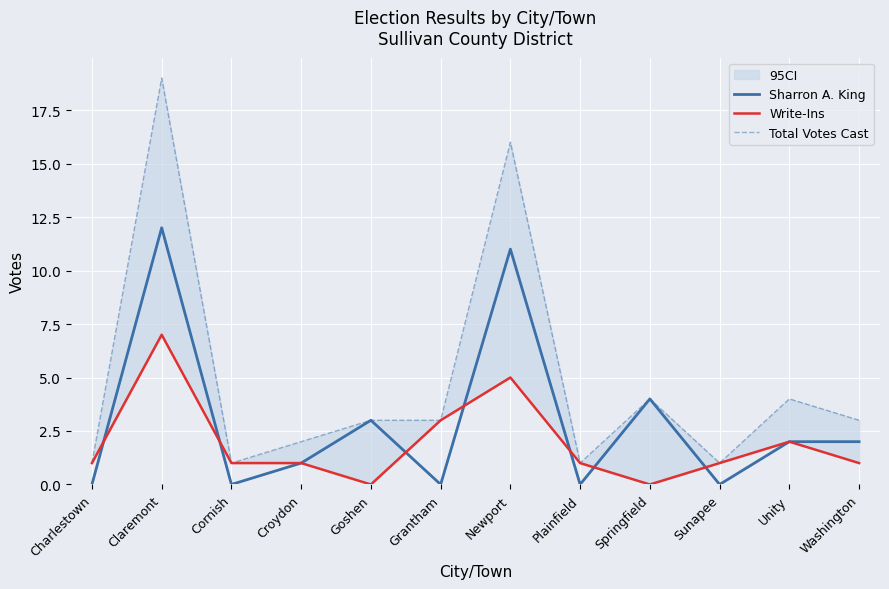

How many data points in Sharron A. King are above 2?

4